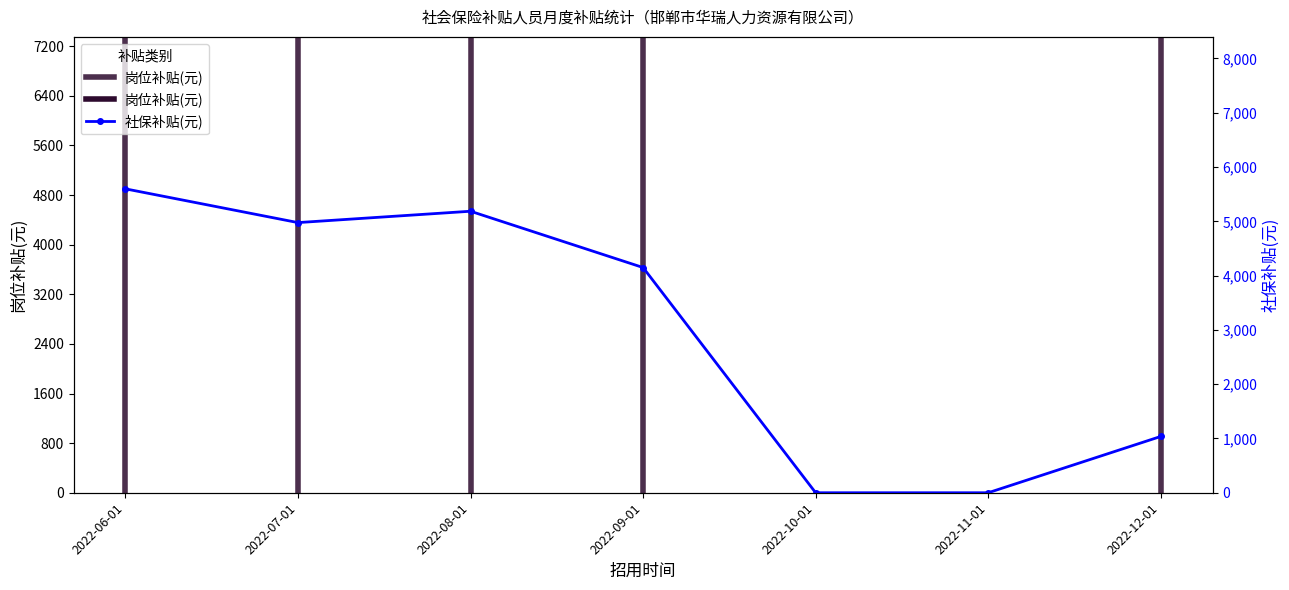

Rank the categories by value from highest to lowest.

2022-06-01, 2022-08-01, 2022-07-01, 2022-09-01, 2022-12-01, 2022-10-01, 2022-11-01